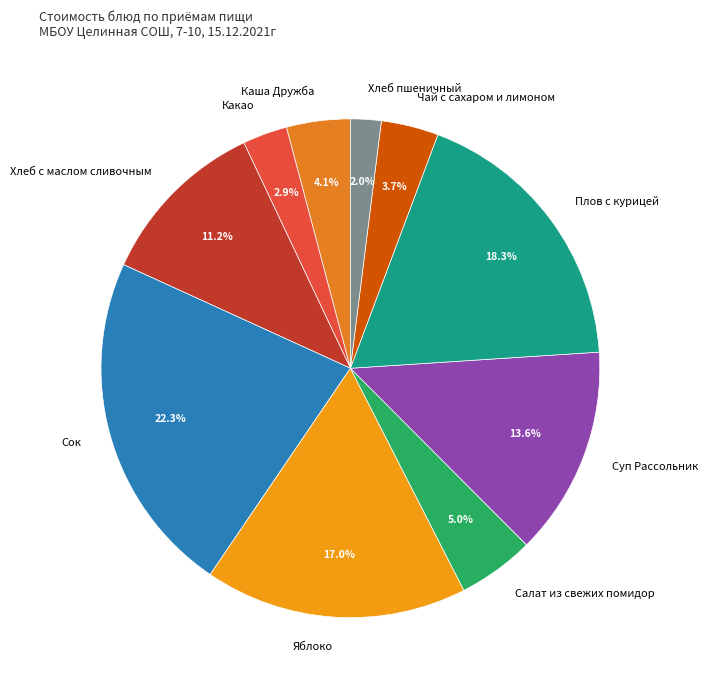

To the nearest percent, what portion does Каша Дружба represent?

4%